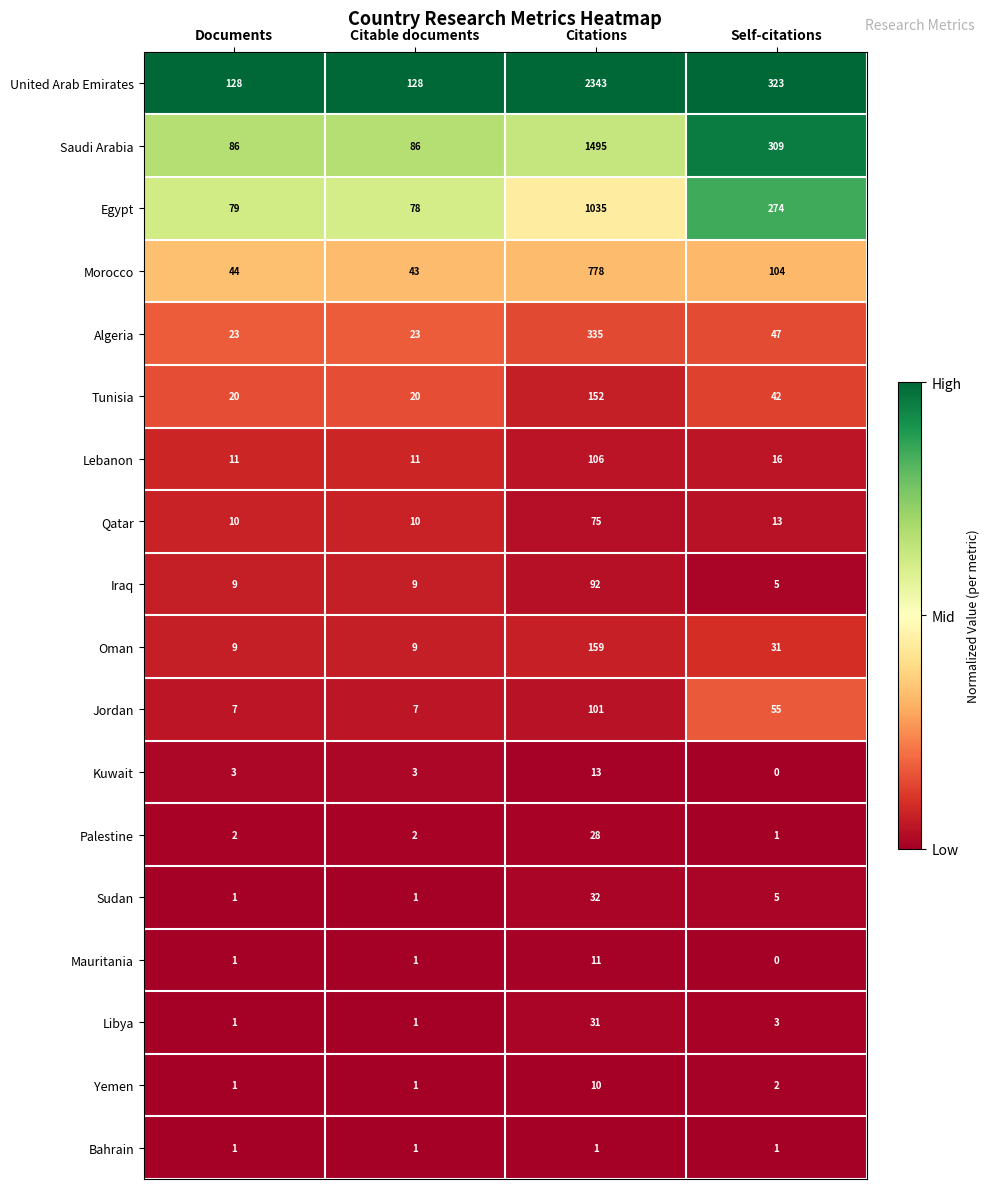

At which category is the sum across all series the highest?

Citations